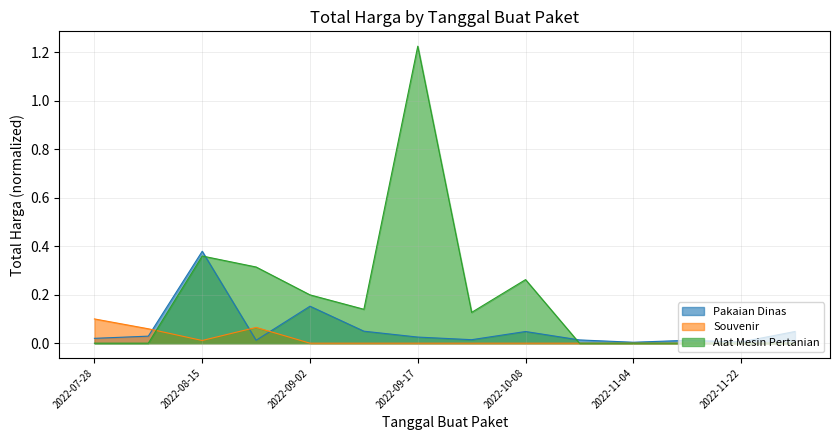

How many distinct data groups are displayed?

3